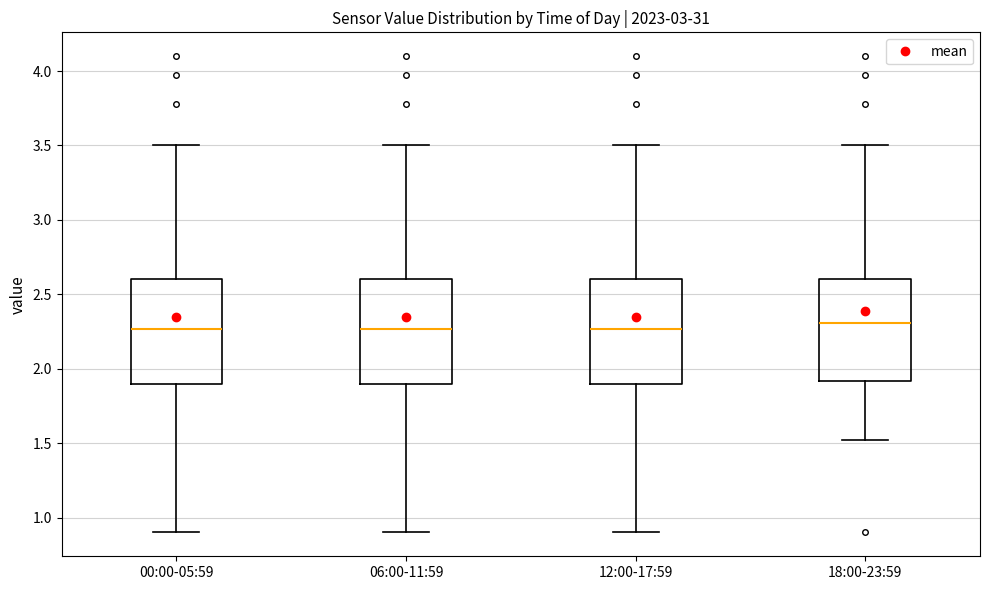

Reading left to right, transcribe this box plot: for each box, give where its median line is, the range the box spans, and where its two whiskers end, as read against the y-axis. The values are not printed on the chart, so give them approximately, as read against the axis.

00:00-05:59: median 2.25, box 1.90 to 2.60, whiskers 0.90 to 3.50
06:00-11:59: median 2.25, box 1.90 to 2.60, whiskers 0.90 to 3.50
12:00-17:59: median 2.25, box 1.90 to 2.60, whiskers 0.90 to 3.50
18:00-23:59: median 2.30, box 1.90 to 2.60, whiskers 1.50 to 3.50